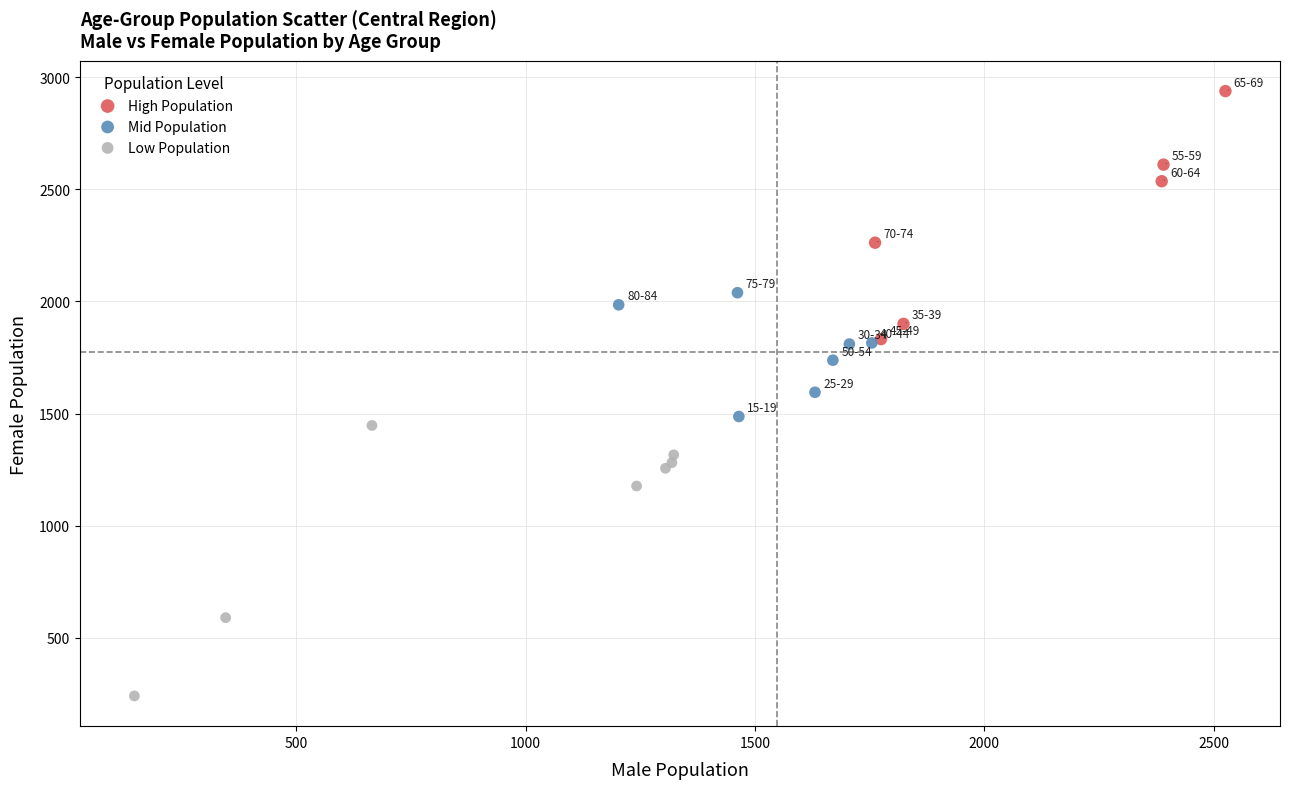

Which series contains the highest Y value?

High Population